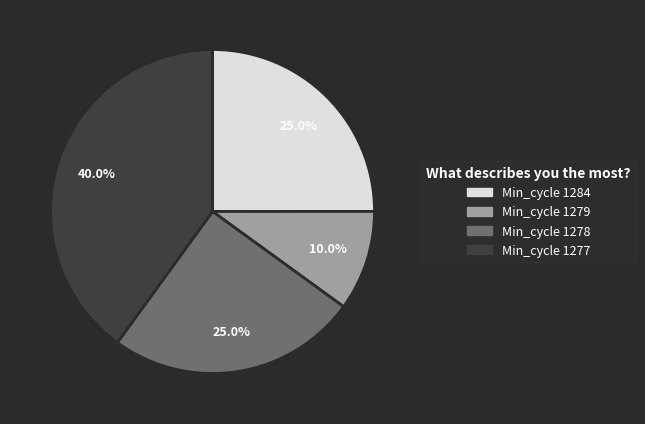

Is there any slice that represents more than half of the pie?

No